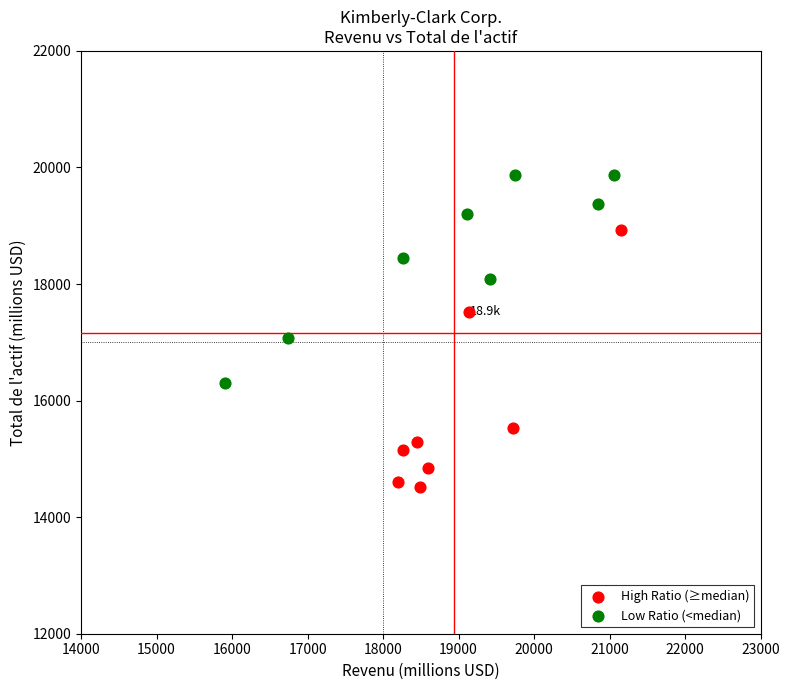

Which series contains the lowest Y value?

High Ratio (≥median)